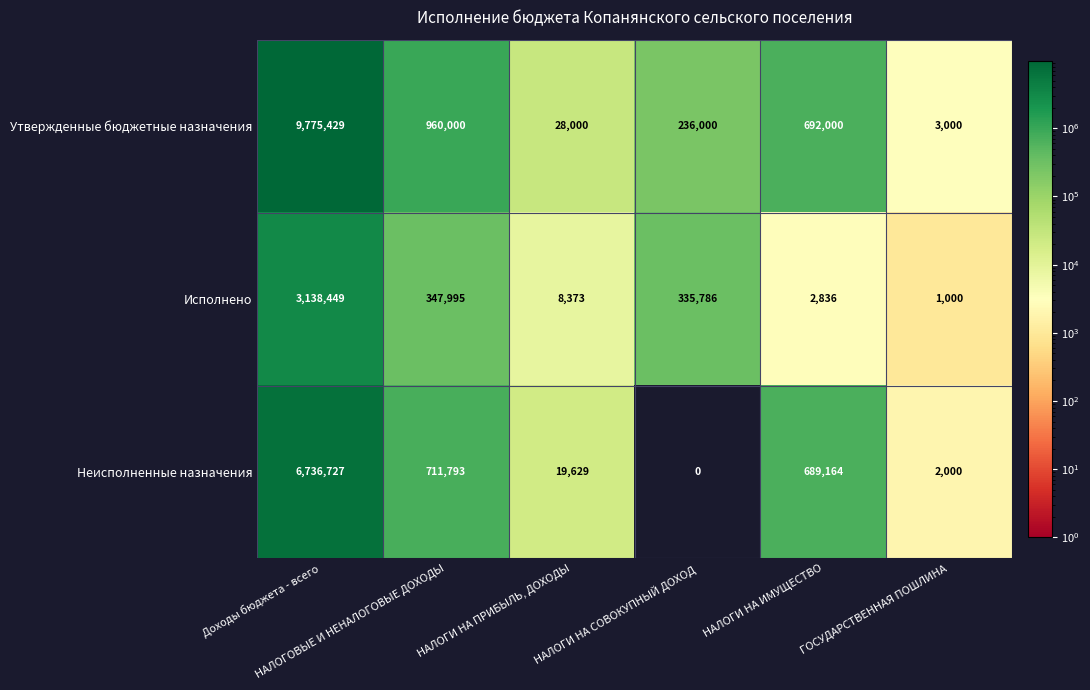

What is the sum of all Утвержденные бюджетные назначения values?

11694429